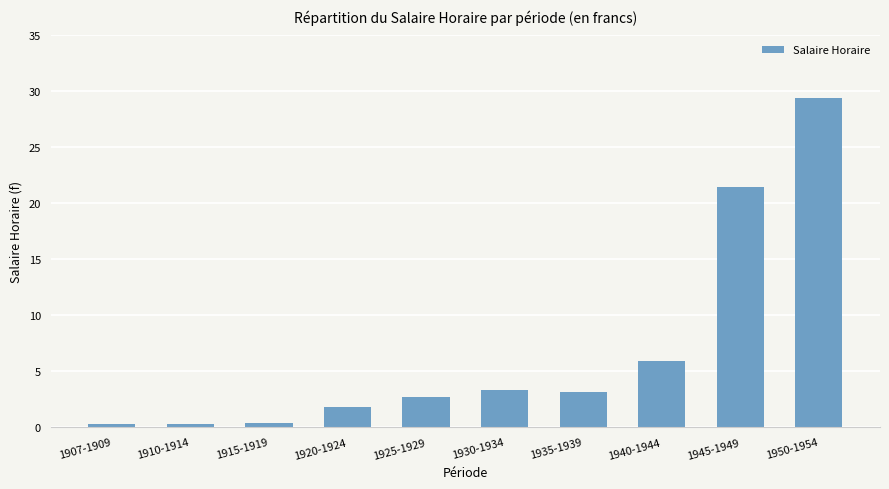

Where is the data nearest to the value 14?

1945-1949